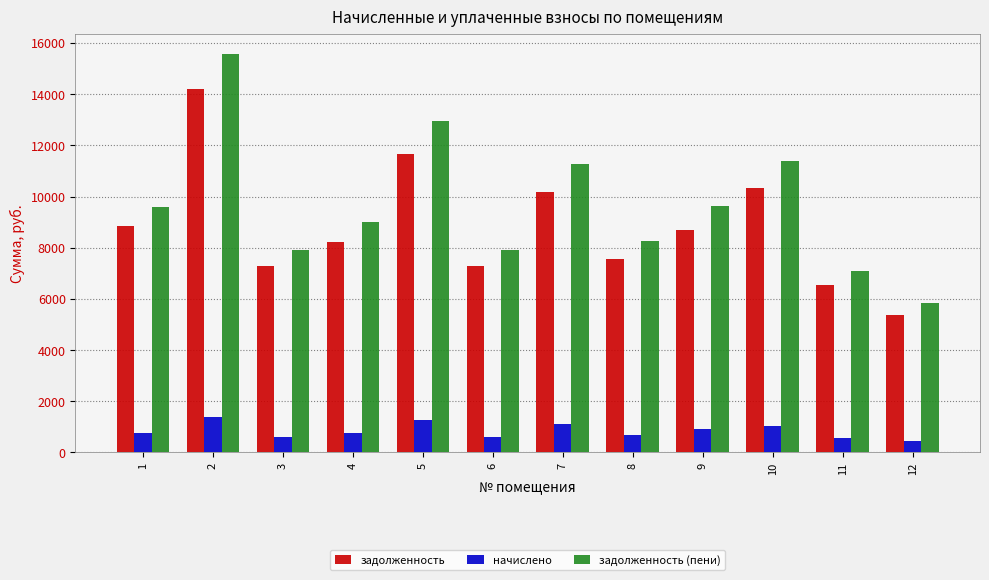

Which series has the largest range (max minus min)?

задолженность (пени)